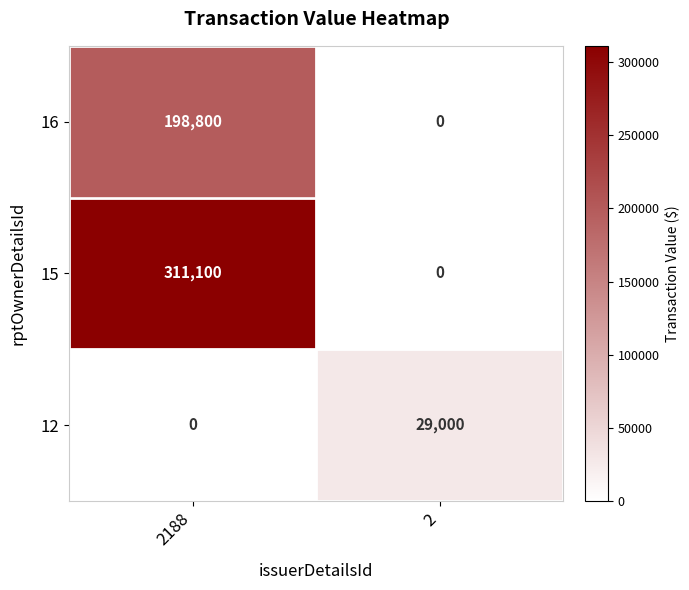

The 16 series shows 326070 at 2188. True or false?

False